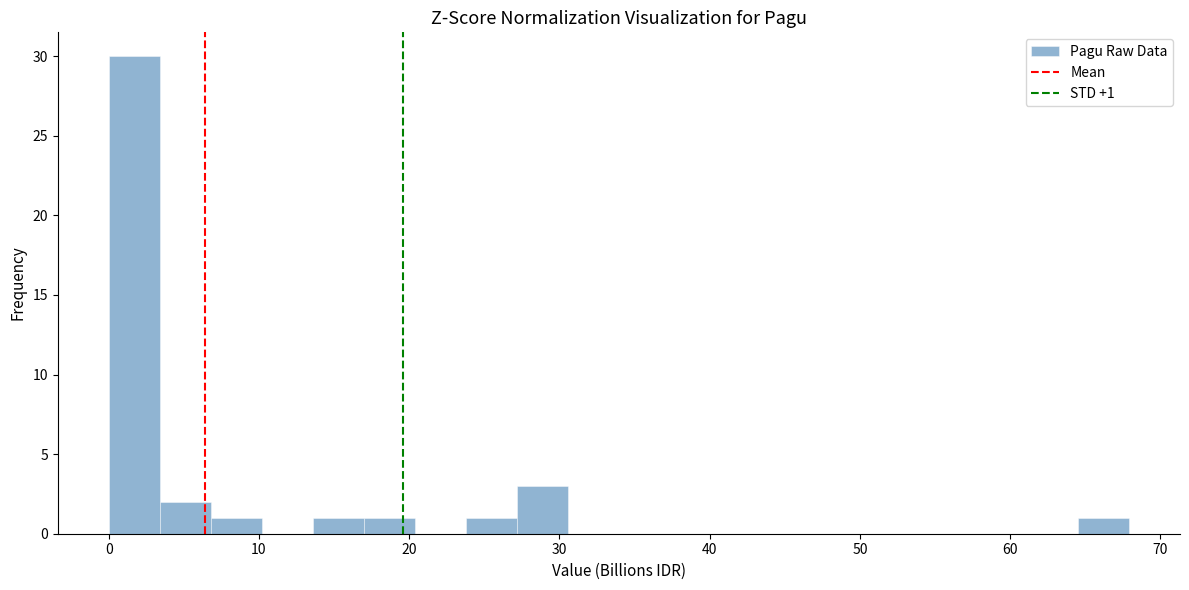

Around what value on the x-axis is the tallest bar? Give the approximate position of its centre, as read against the axis.

2